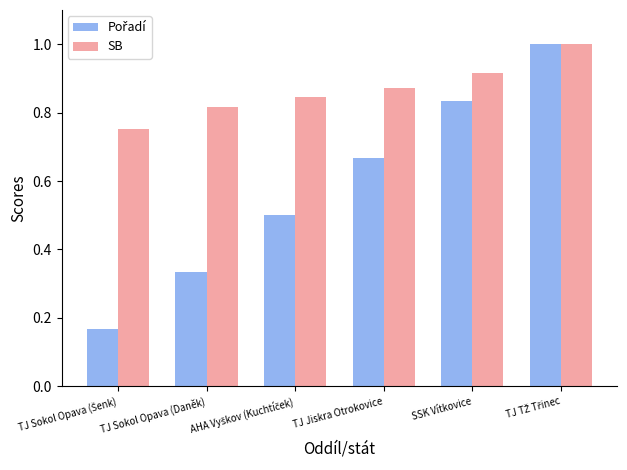

Which series has the largest total across all categories?

SB